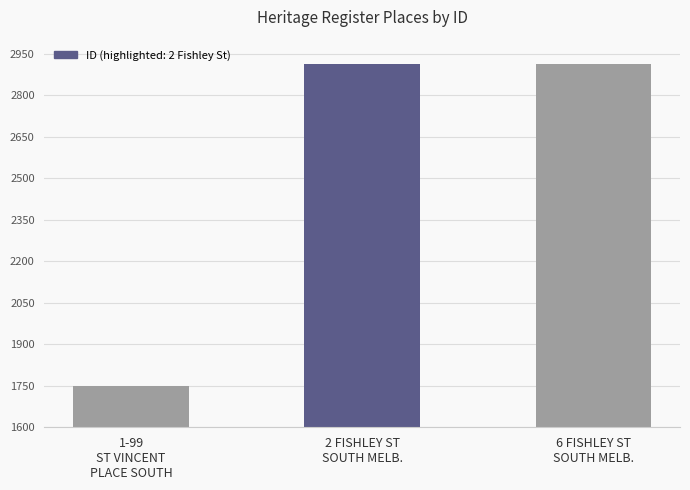

What is the maximum value shown in the chart?

2912